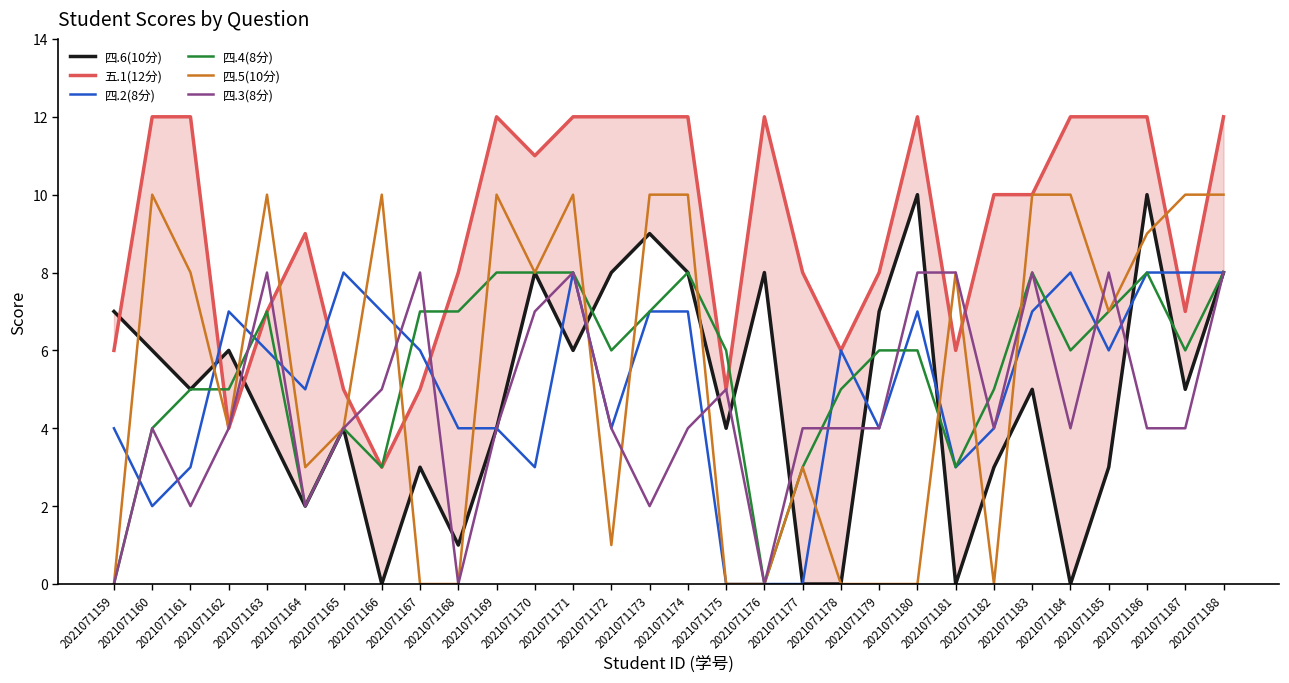

Rank the series at 2021071162 from lowest to highest value.

五.1(12分), 四.5(10分), 四.3(8分), 四.4(8分), 四.6(10分), 四.2(8分)